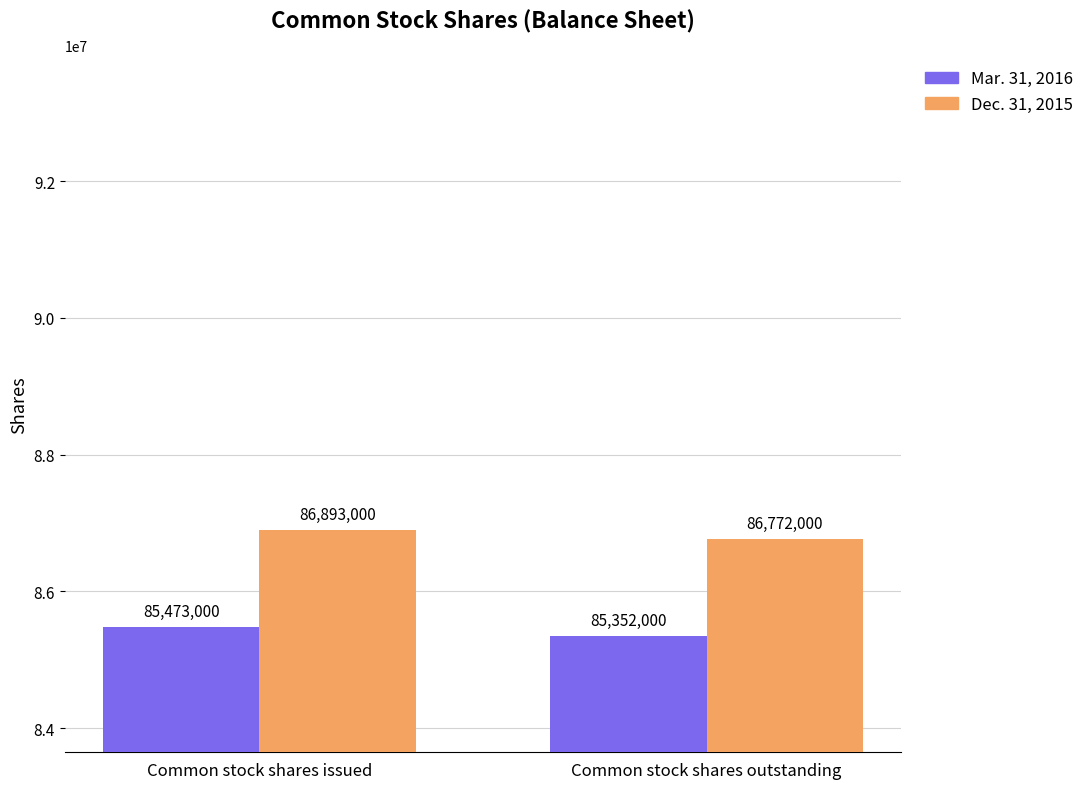

What is the sum of the Dec. 31, 2015 values at Common stock shares issued and Common stock shares outstanding?

173665000